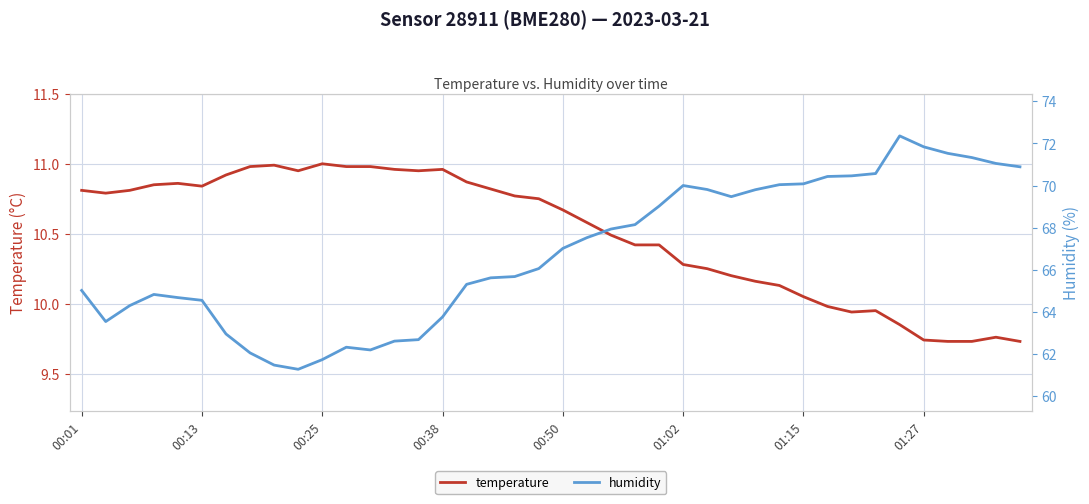

Rank the series at 34 from lowest to highest value.

temperature, humidity